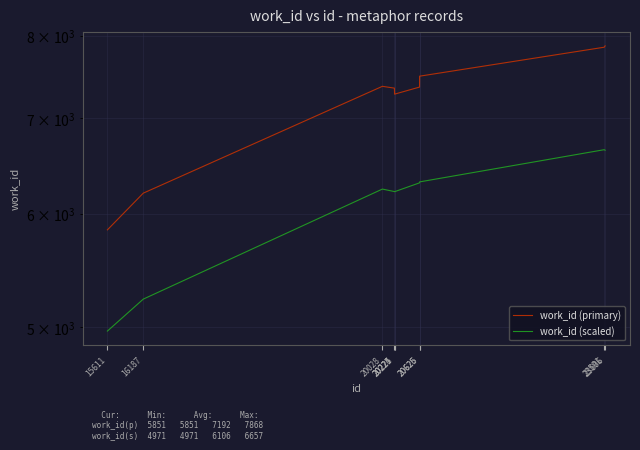

Which series has the largest total across all categories?

work_id (primary)